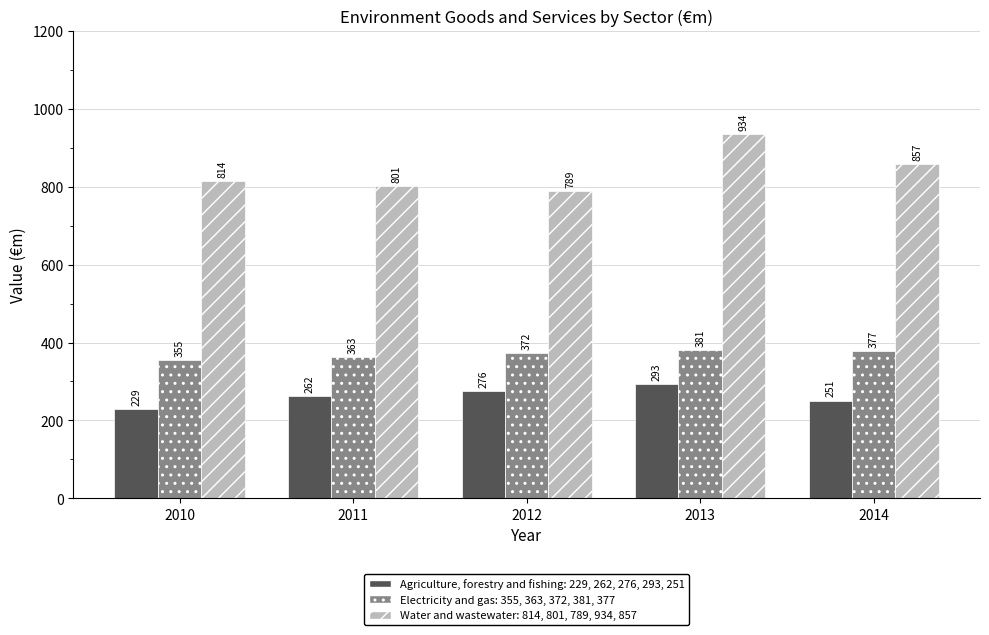

What is the spread (max minus min) of values at 2010?

585